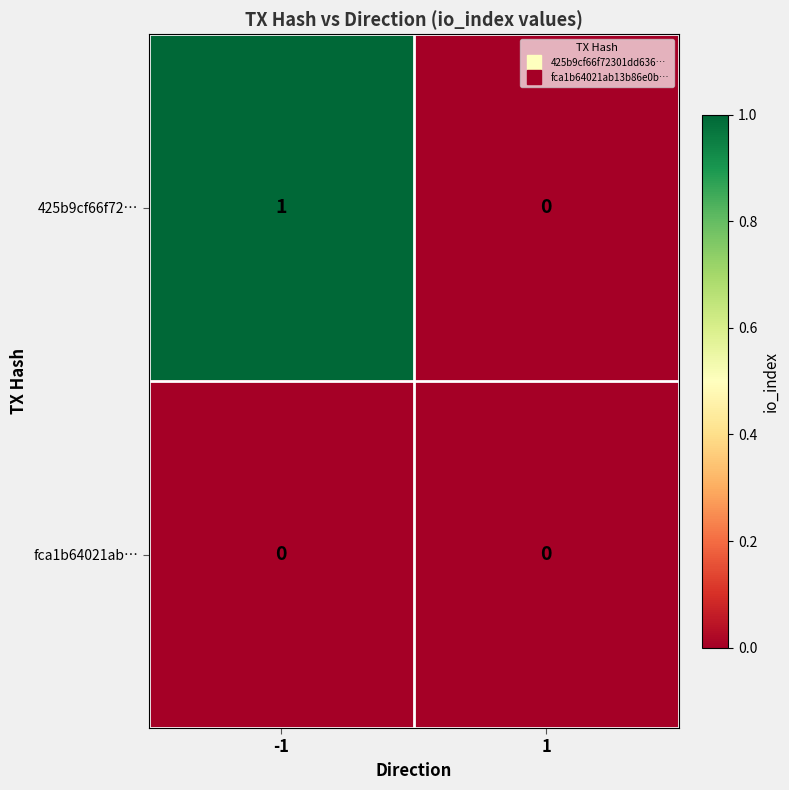

Reading left to right, transcribe all the data shown in this chart.

425b9cf66f72…: -1=1	1=0
fca1b64021ab…: -1=0	1=0